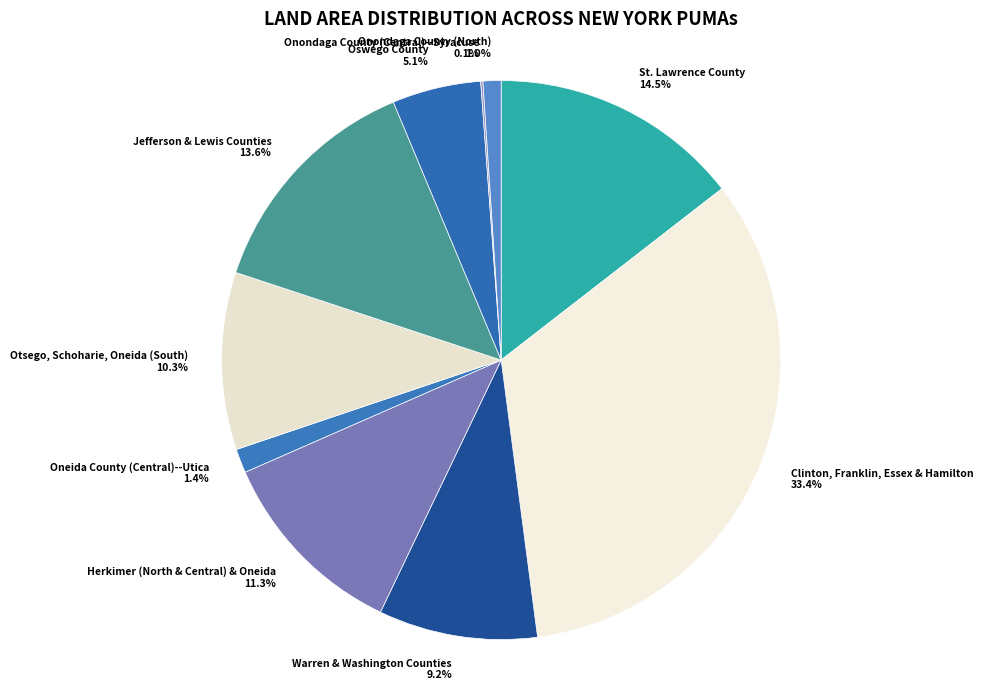

To the nearest percent, what percentage of the pie is Oneida County (Central)--Utica?

1%